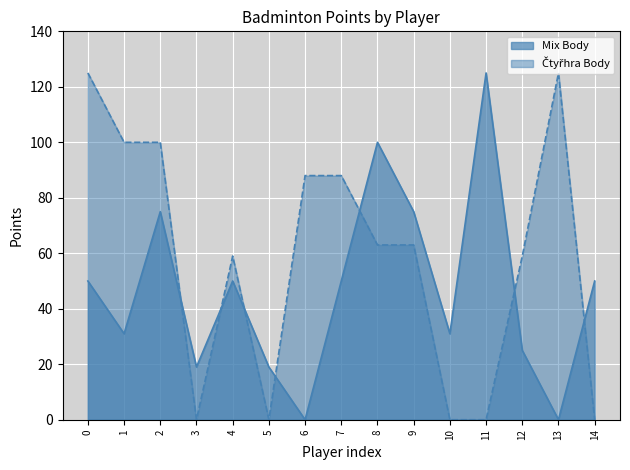

What is the average value of the Mix Body series?

47